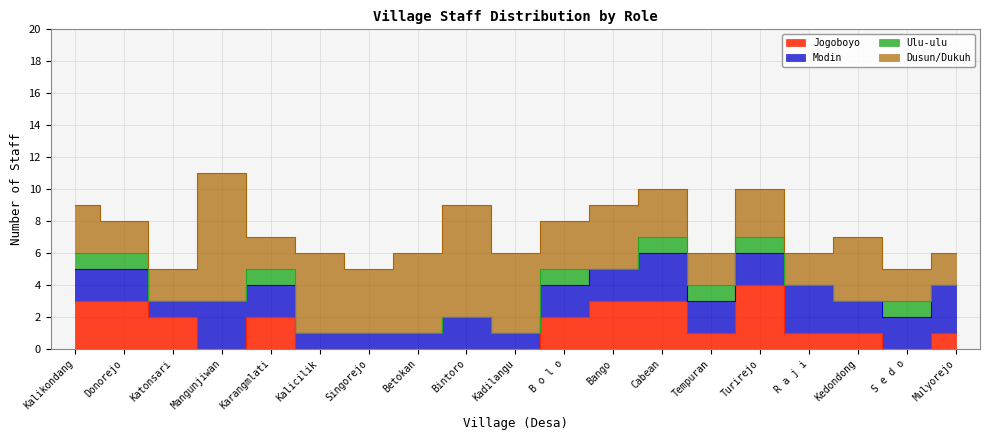

True or false: Ulu-ulu has more than 0 interior local peaks.

True